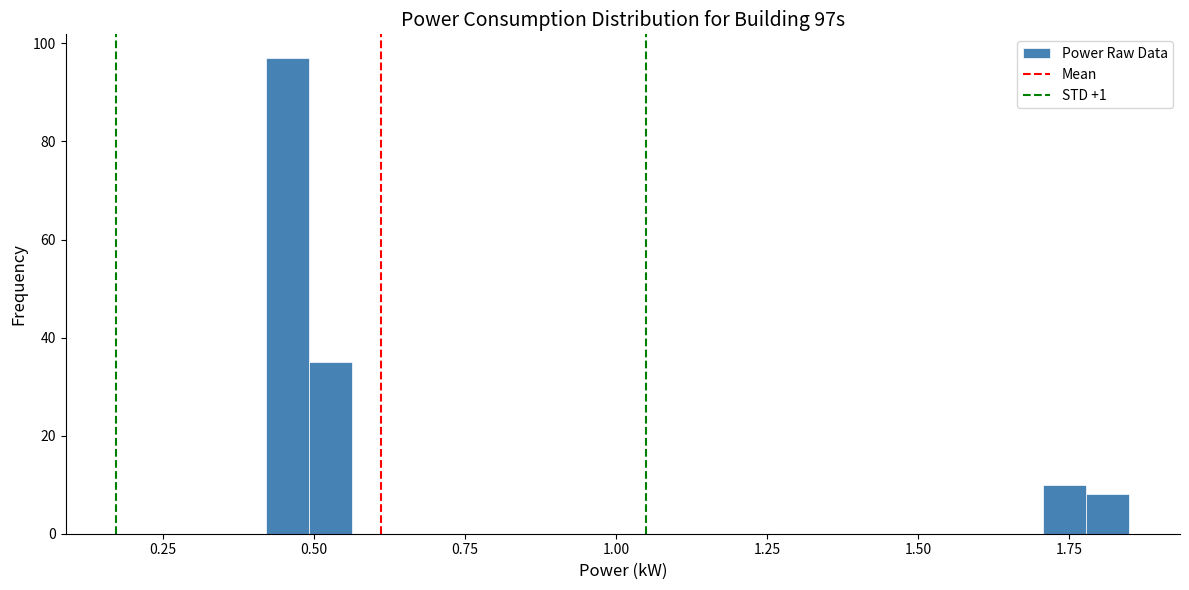

Around what value on the x-axis is the tallest bar? Give the approximate position of its centre, as read against the axis.

0.45